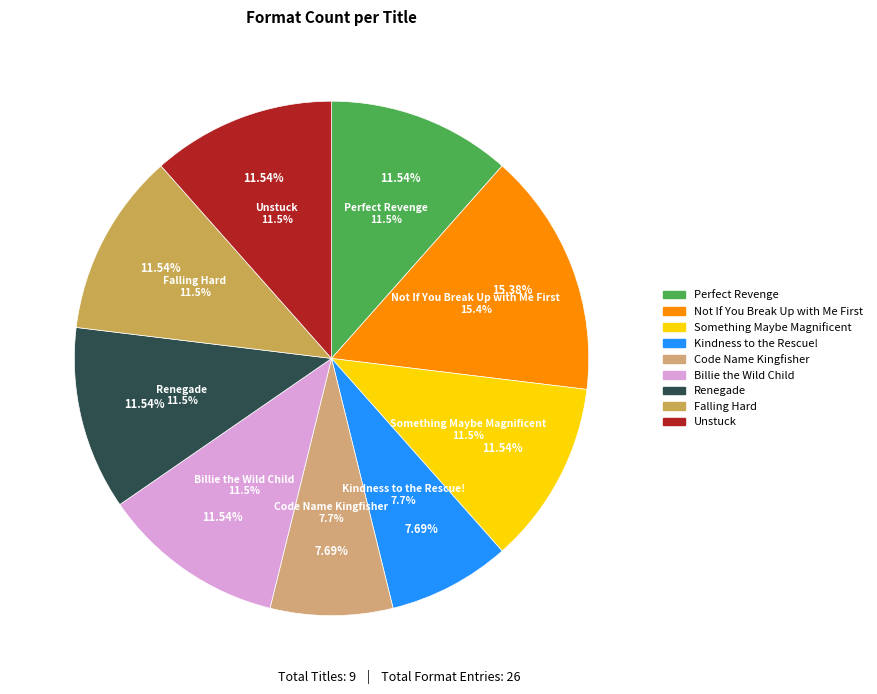

What is the change in value from Code Name Kingfisher to Unstuck?

+1